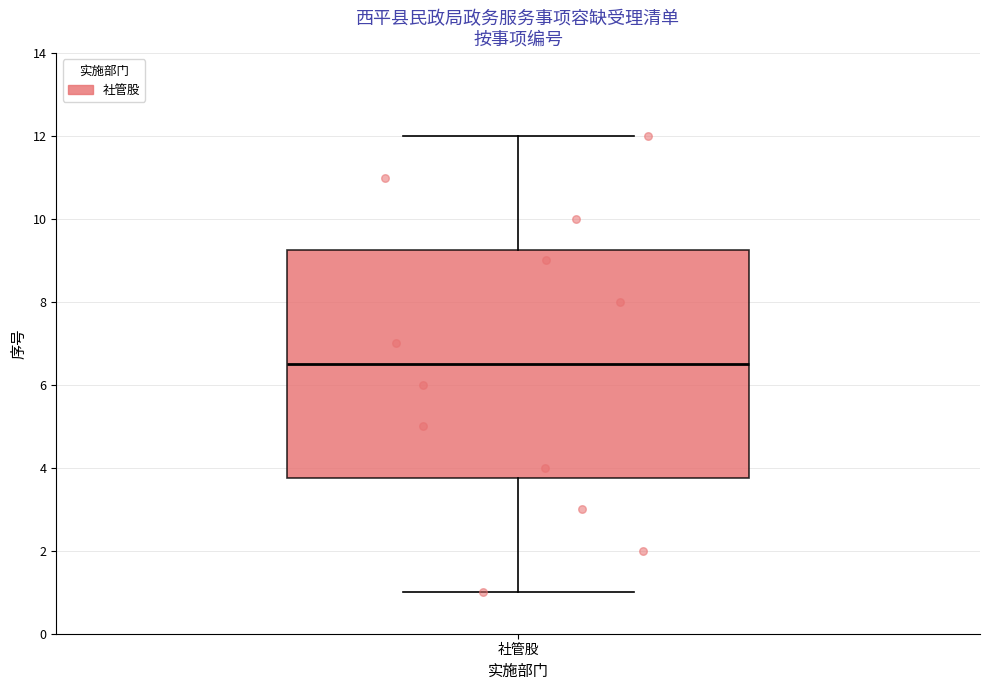

Transcribe this box plot: give where the median line is, the range the box spans, and where the two whiskers end, as read against the y-axis. The values are not printed on the chart, so give them approximately, as read against the axis.

median 6.6, box 3.8 to 9.2, whiskers 1.0 to 12.0